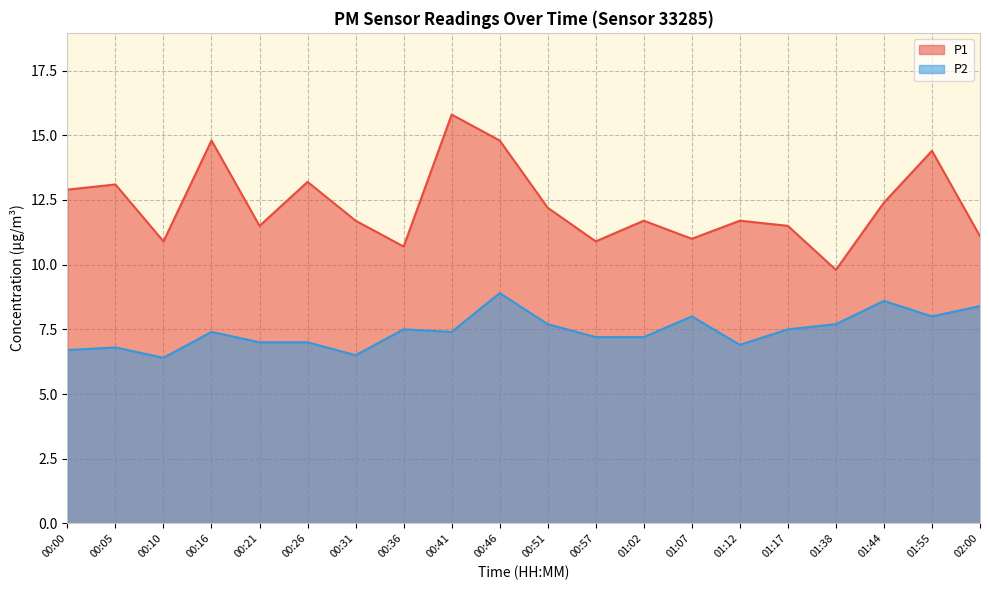

What is the minimum value shown in the chart?

6.4